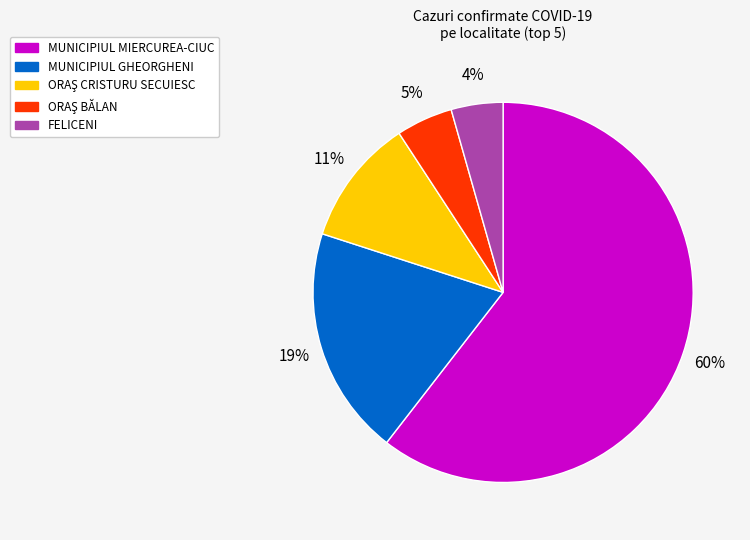

The MUNICIPIUL MIERCUREA-CIUC slice represents 60% of the pie. True or false?

True